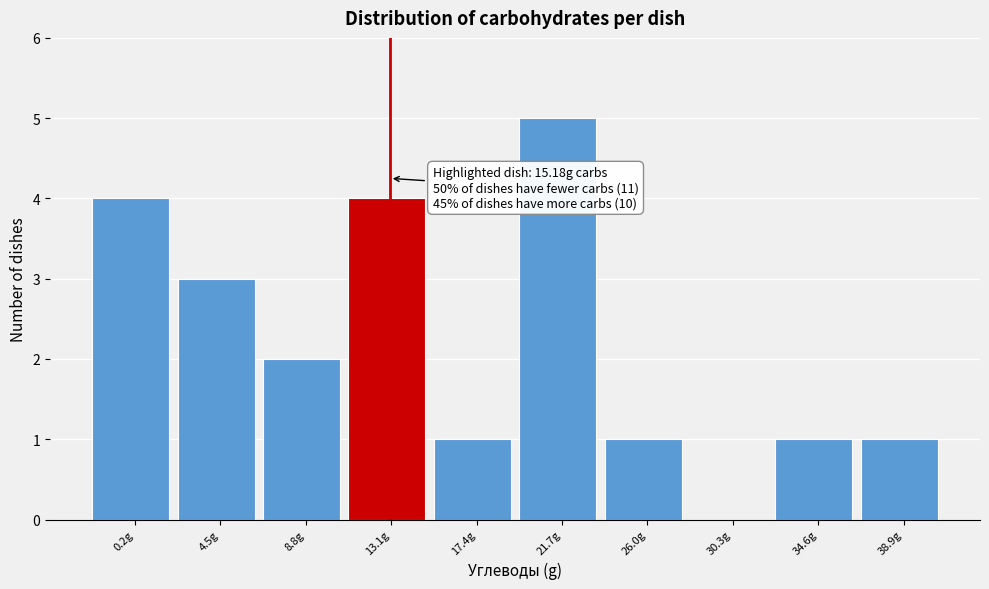

Reading left to right, what are all the values shown in this chart?

0.2g=4	4.5g=3	8.8g=2	13.1g=4	17.4g=1	21.7g=5	26.0g=1	30.3g=0	34.6g=1	38.9g=1